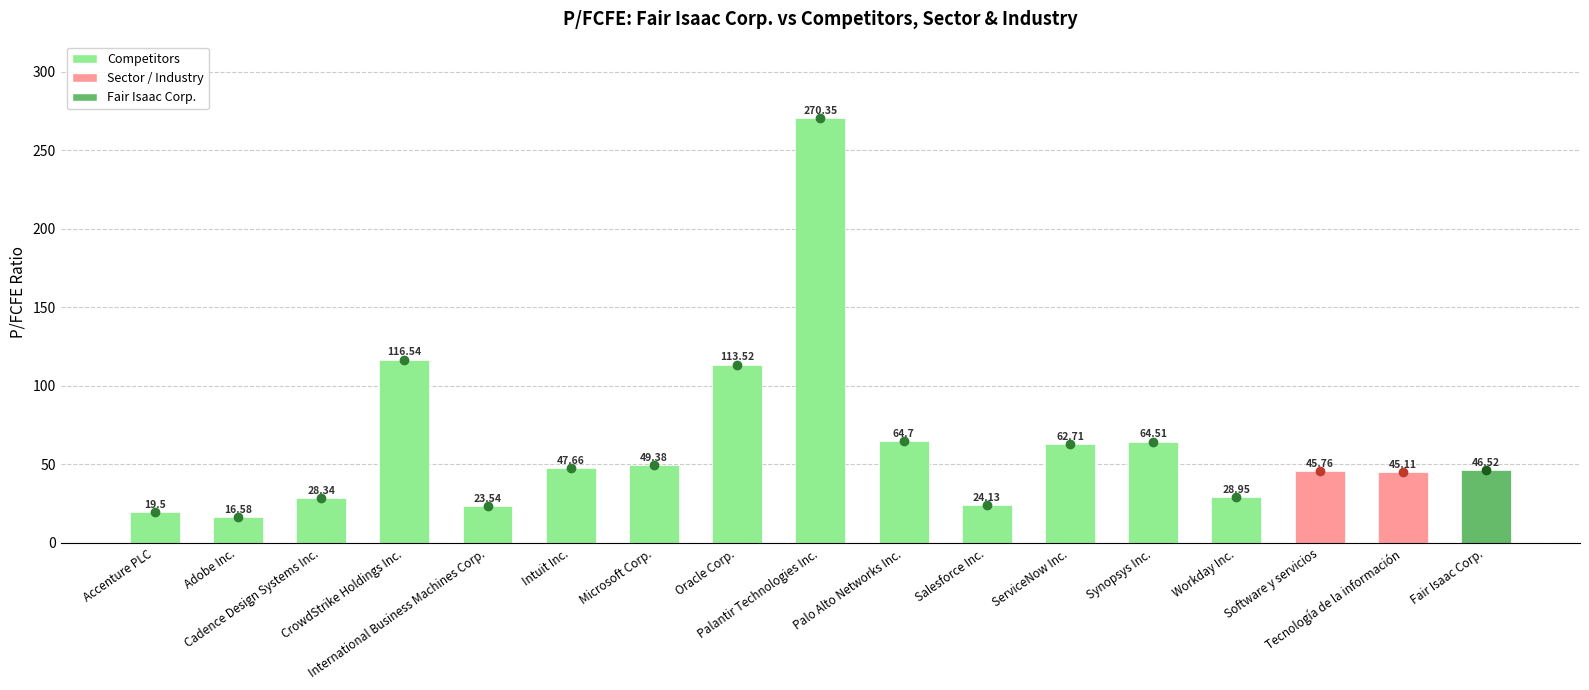

Count the number of values greater than 46.

9